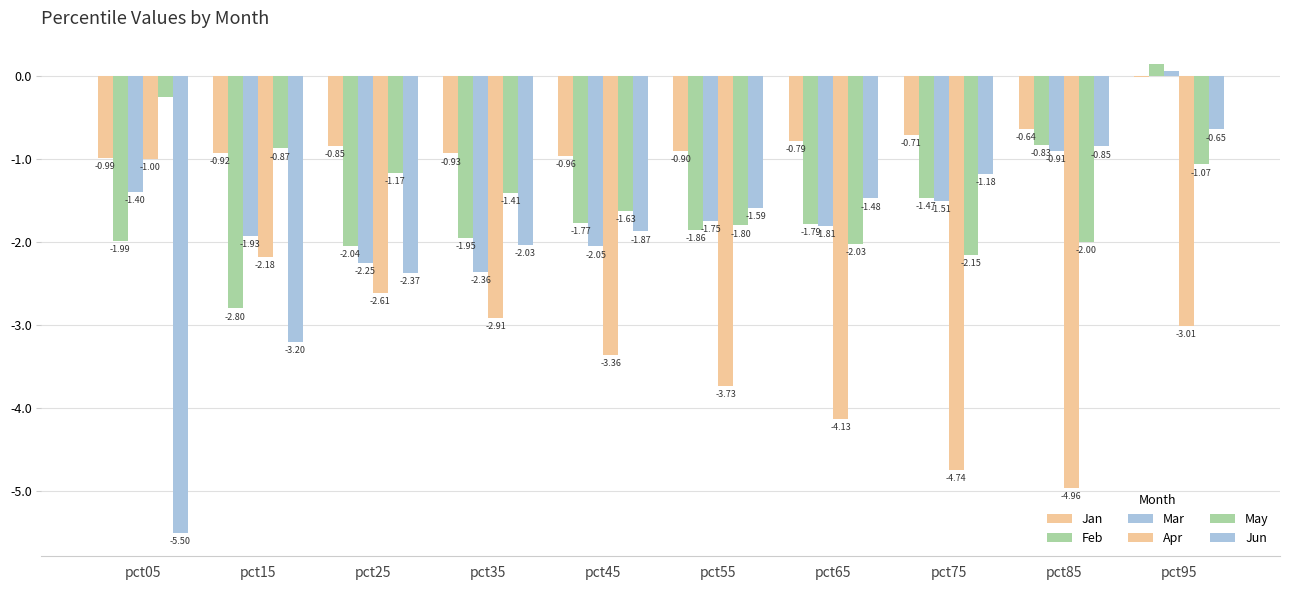

What value does the Jan series have at pct15?

-0.9